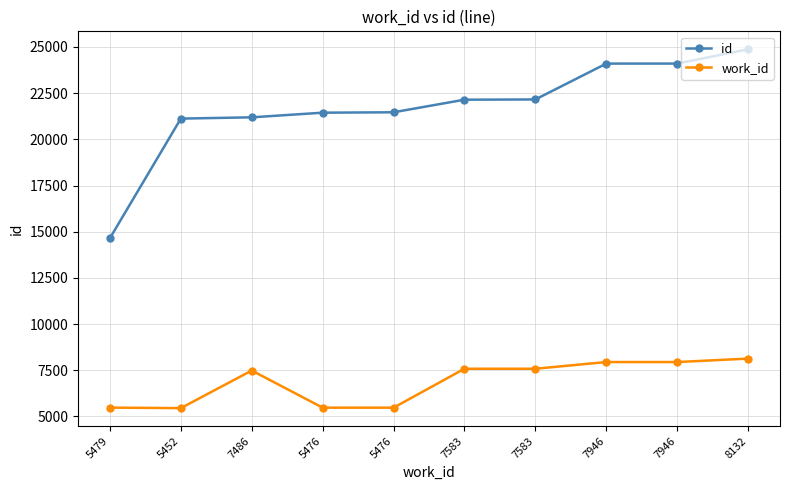

At which label does id reach its peak?

8132